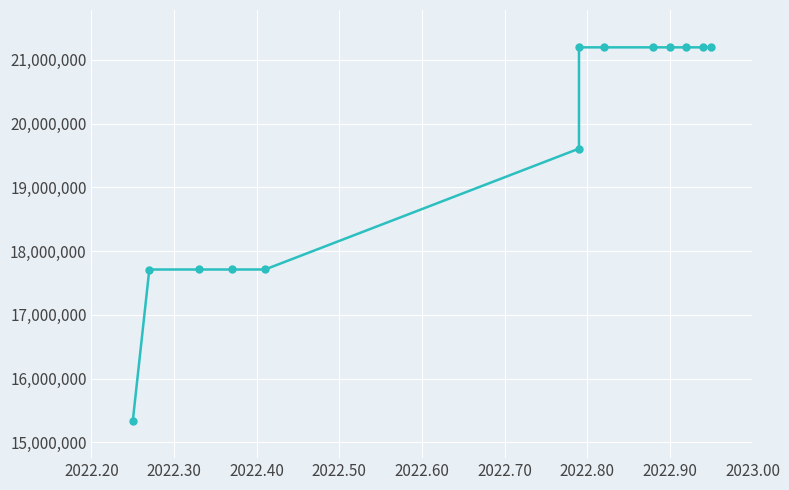

Count the number of categories in the chart.

13